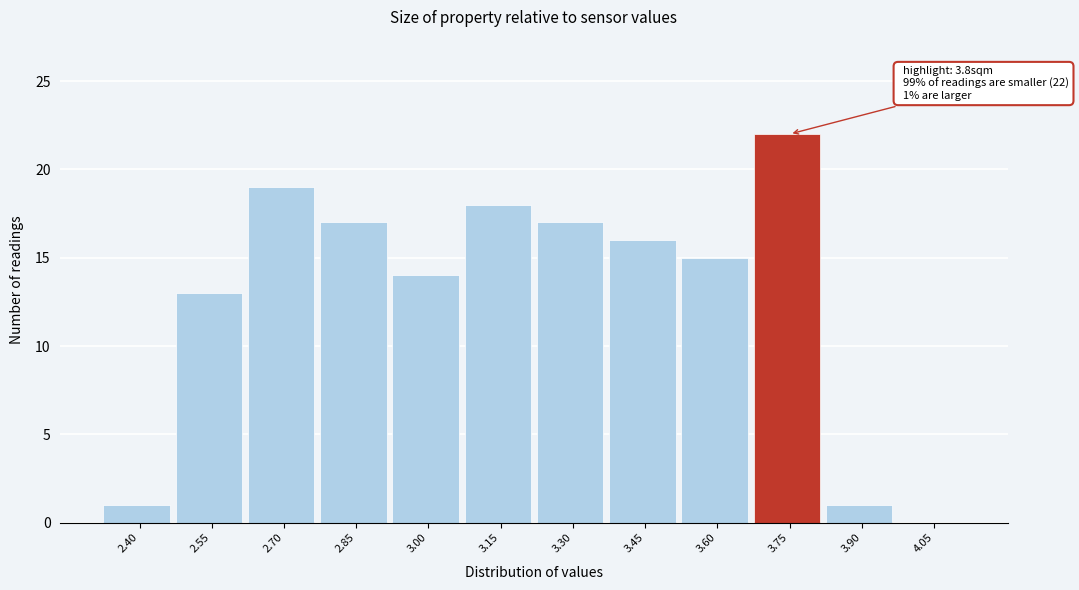

Reading left to right, extract all data points from this chart.

2.40=1	2.55=13	2.70=19	2.85=17	3.00=14	3.15=18	3.30=17	3.45=16	3.60=15	3.75=22	3.90=1	4.05=0